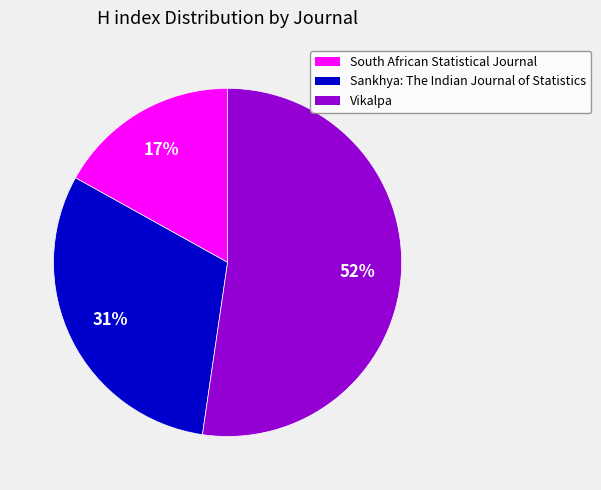

To the nearest percent, what is the difference between the largest and smallest slice percentages?

35%